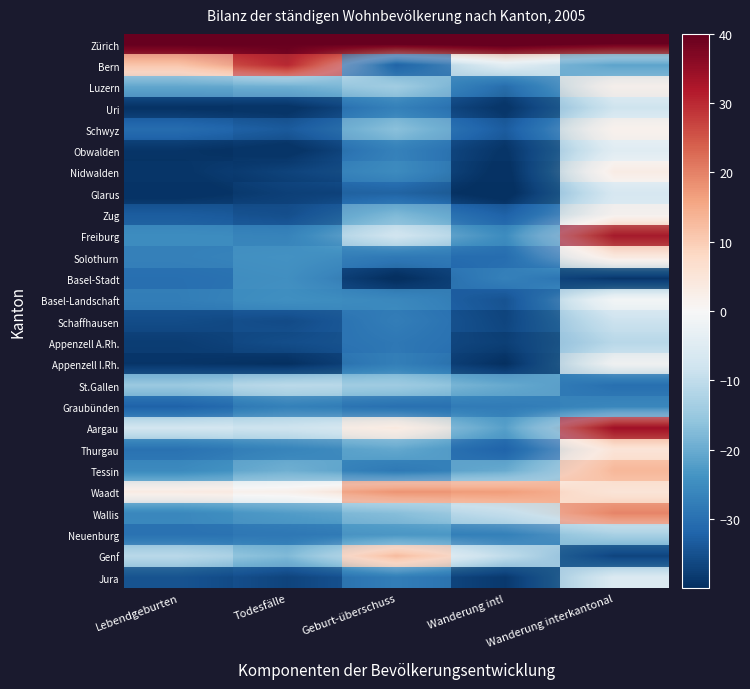

True or false: Zürich has a value of 41.5 at Lebendgeburten.

True